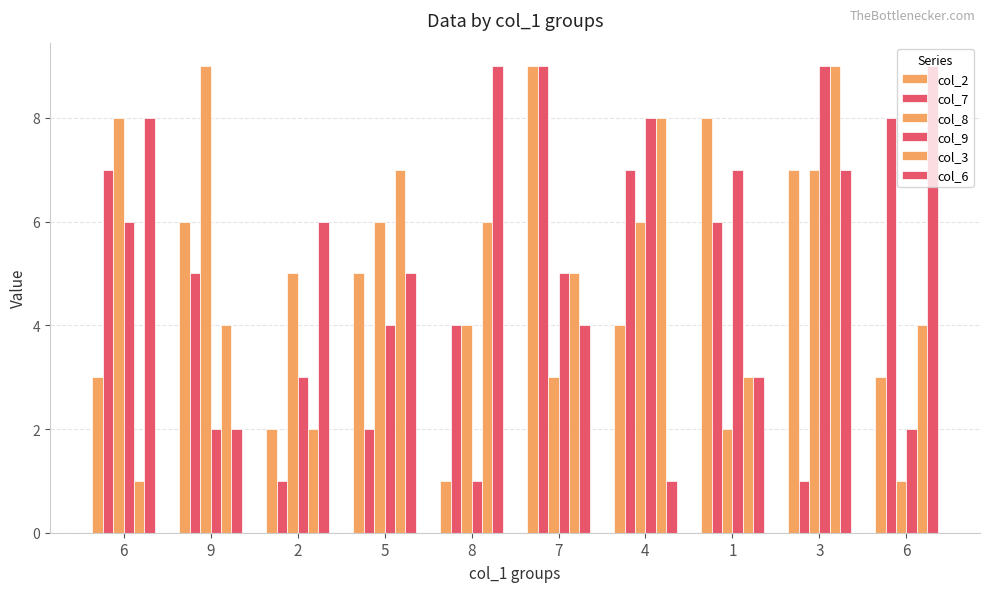

Reading left to right, transcribe all the data shown in this chart.

col_2: 3	6	2	5	1	9	4	8	7	3
col_7: 7	5	1	2	4	9	7	6	1	8
col_8: 8	9	5	6	4	3	6	2	7	1
col_9: 6	2	3	4	1	5	8	7	9	2
col_3: 1	4	2	7	6	5	8	3	9	4
col_6: 8	2	6	5	9	4	1	3	7	9